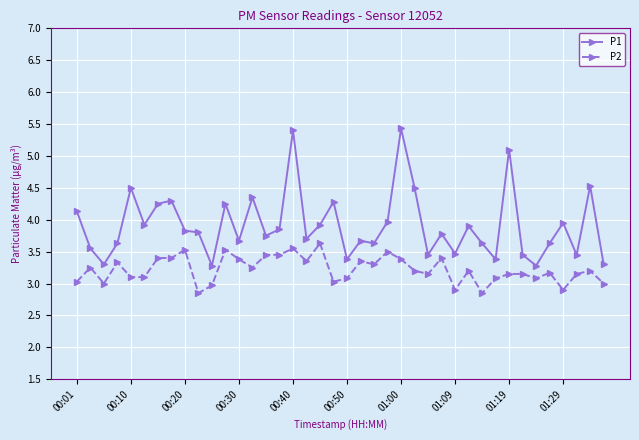

List the series in order of their peak value, lowest first.

P2, P1